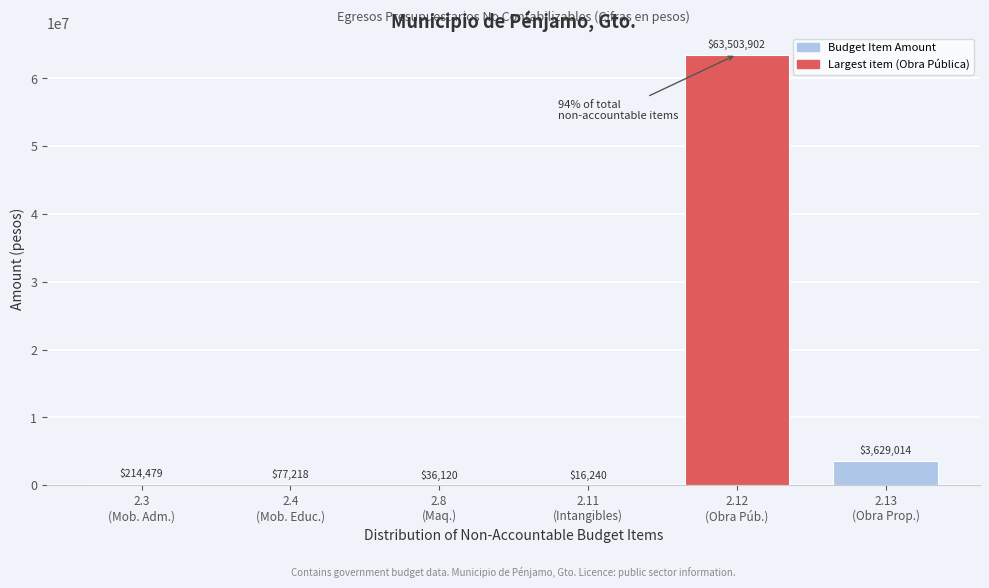

What is the greatest value displayed?

63503901.5